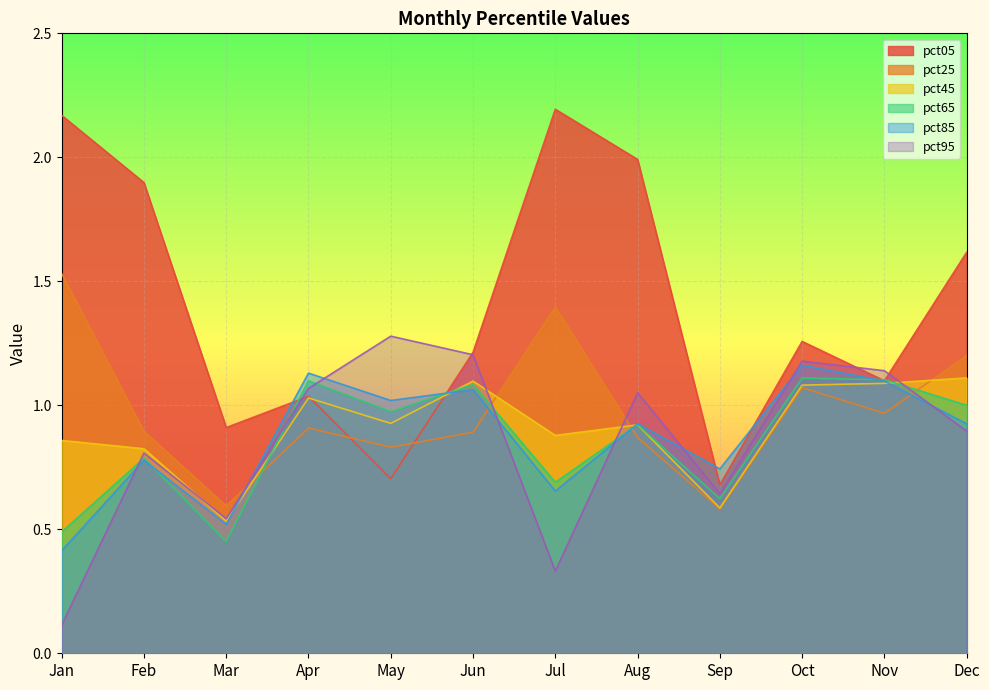

What is the sum of all pct65 values?

10.3